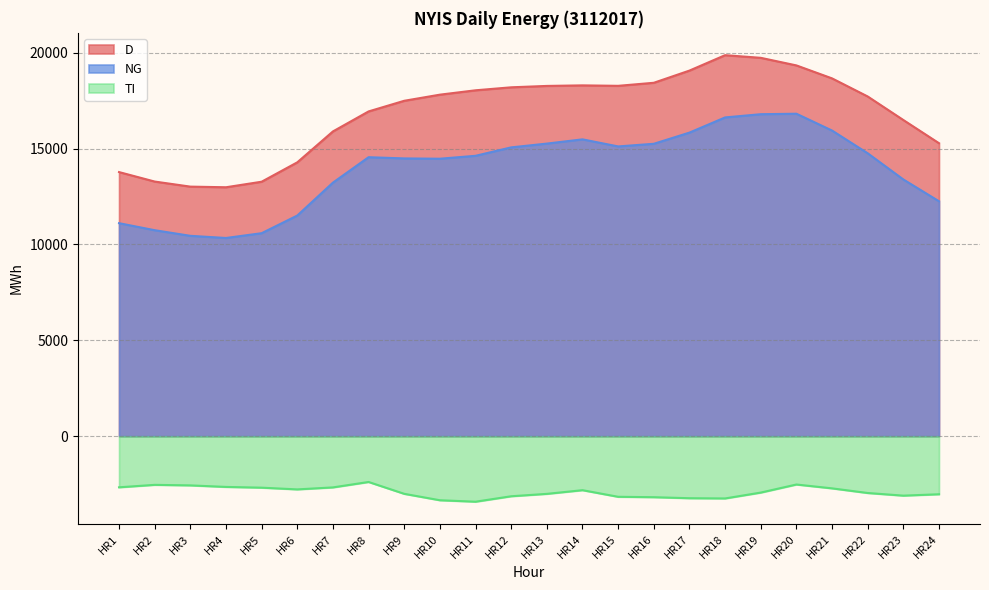

What is the value of the NG point at the 22nd from the left?

14758